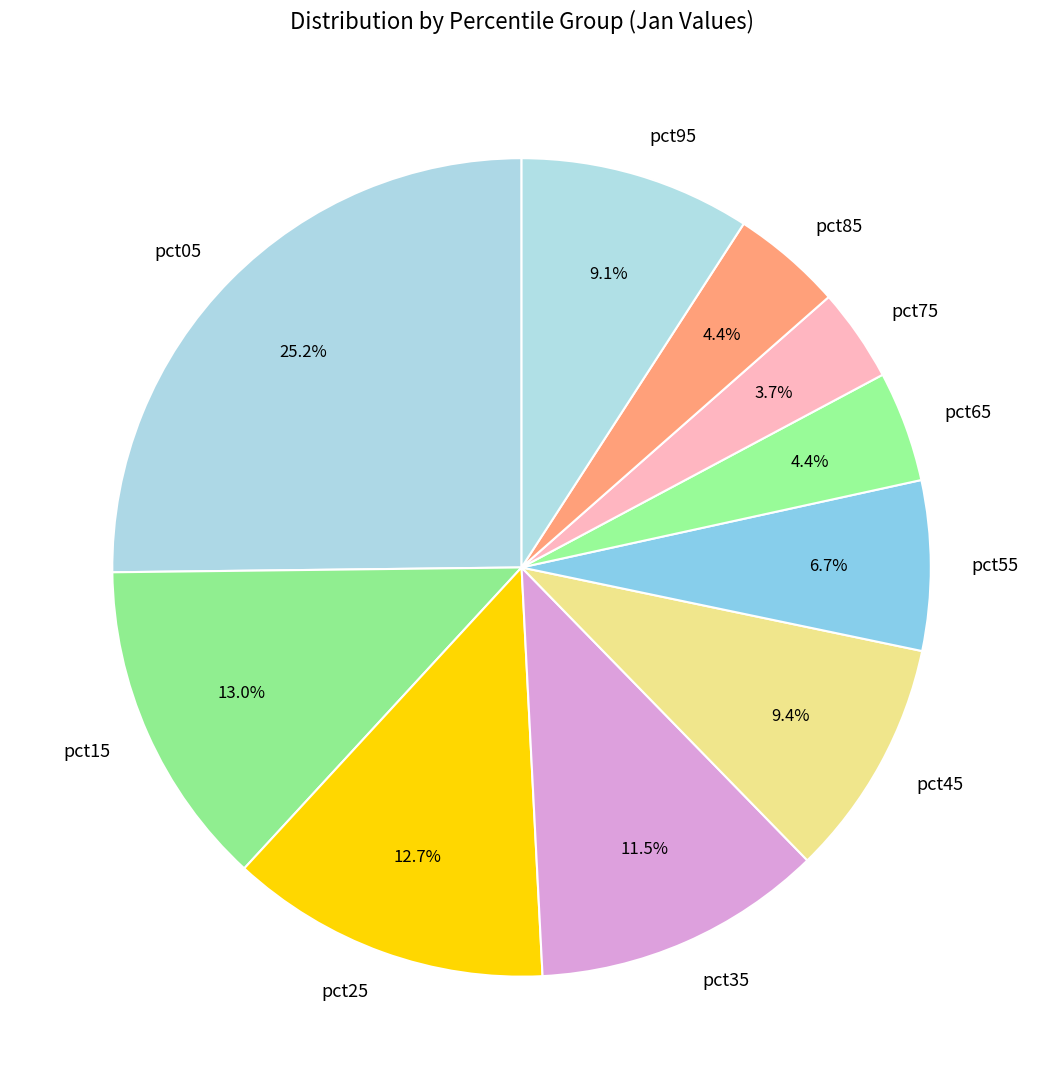

To the nearest percent, what percentage of the pie is pct75?

4%